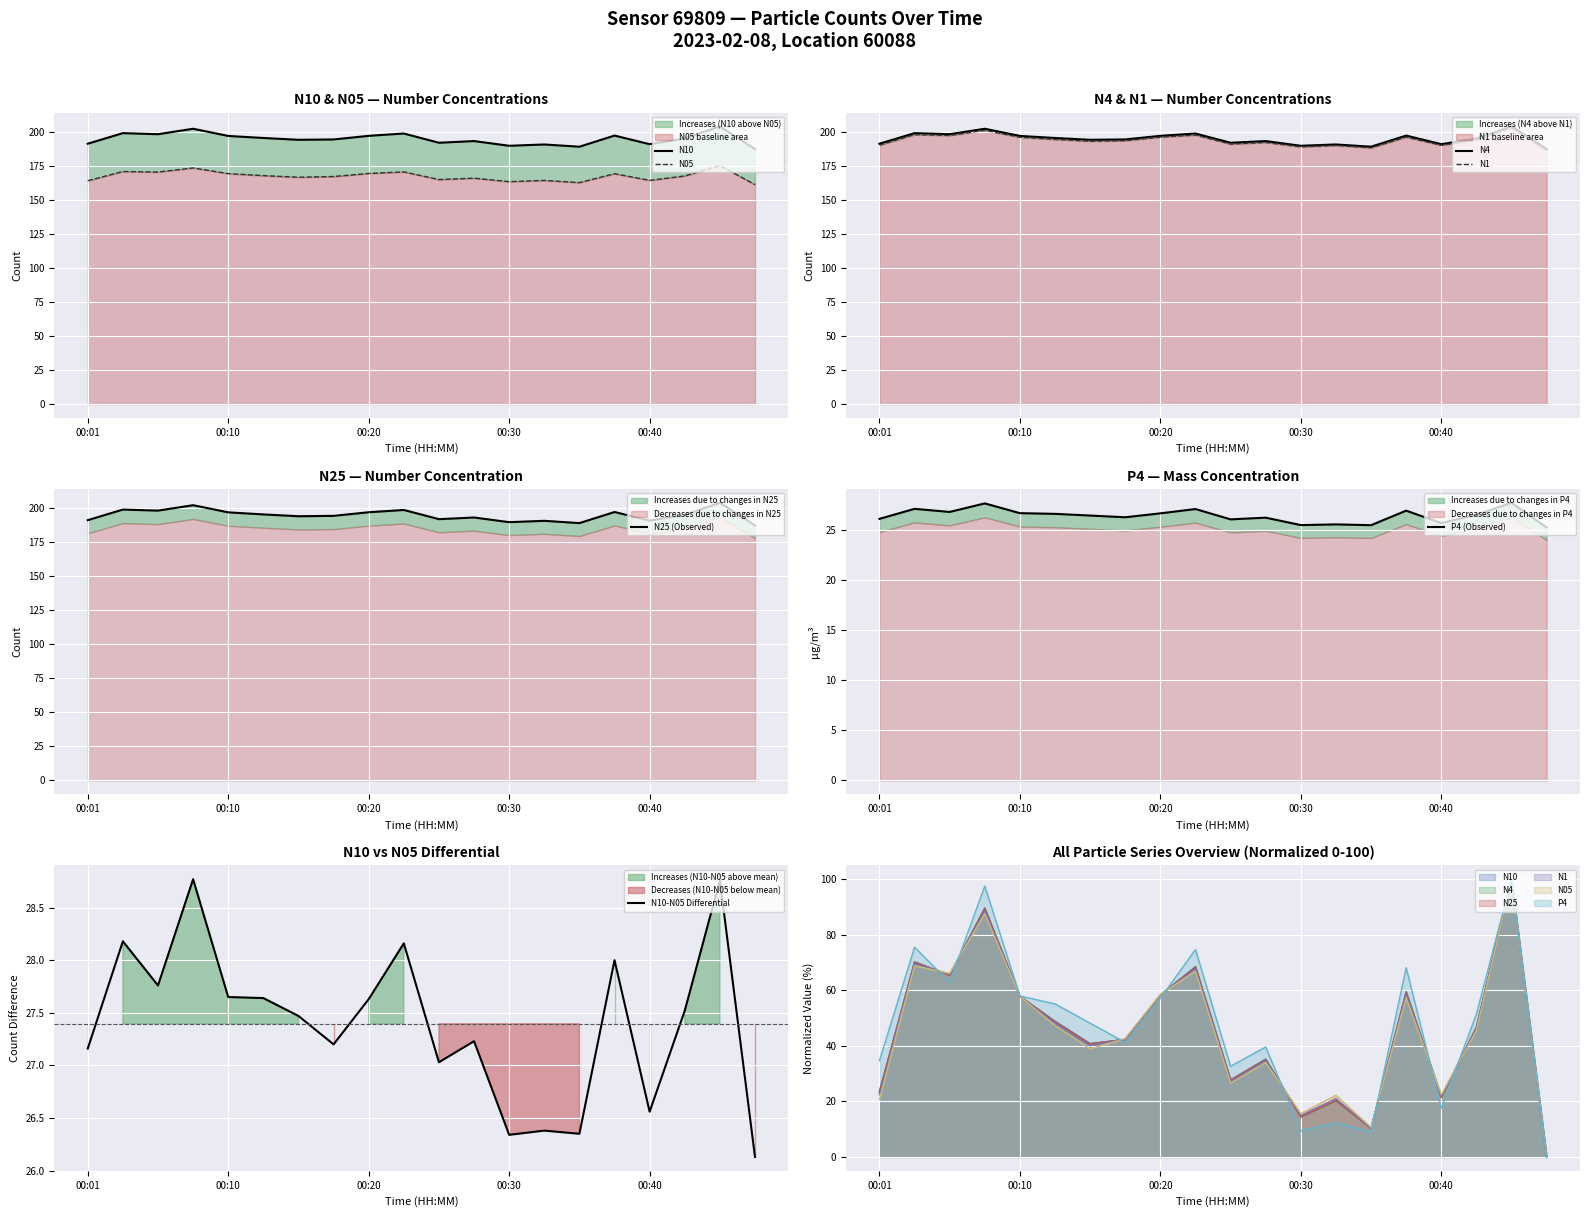

How many lines are shown in the chart?

6